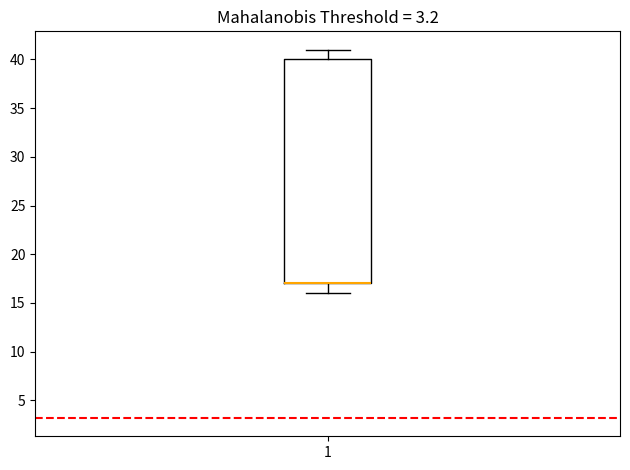

Read this box plot against the y-axis: the position of the median line, the range covered by the box, and the ends of both whiskers. The values are not printed on the chart, so give them approximately, as read against the axis.

median 17 (drawn on the box's lower edge), box 17 to 40, whiskers 16 to 41